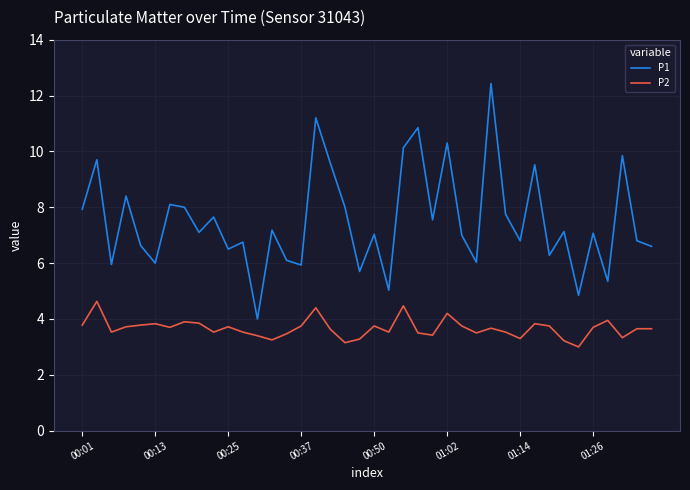

What is the maximum value for P2?

4.6